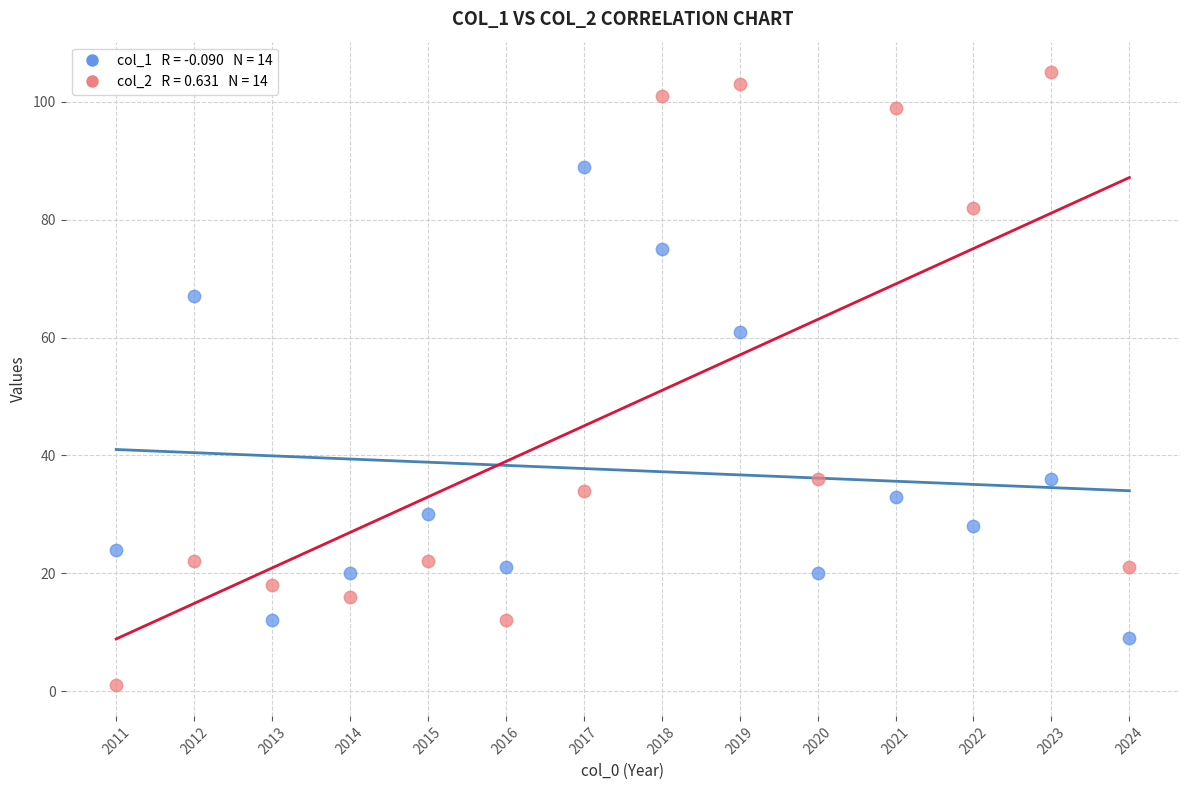

Across all data points, what is the range of X values (max minus min)?

13